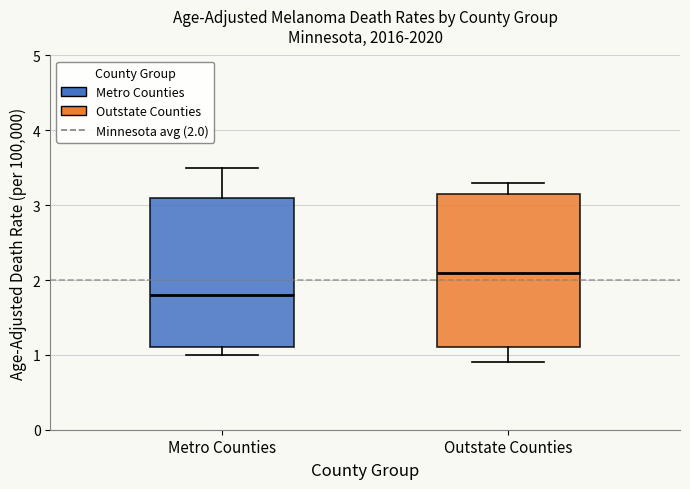

Where does the median line of the box for Metro Counties sit on the y-axis? The values are not printed on the chart, so give them approximately, as read against the axis.

1.8